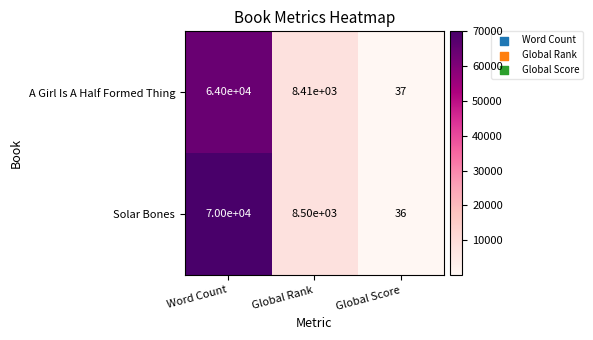

At which category is the sum across all series the highest?

Word Count